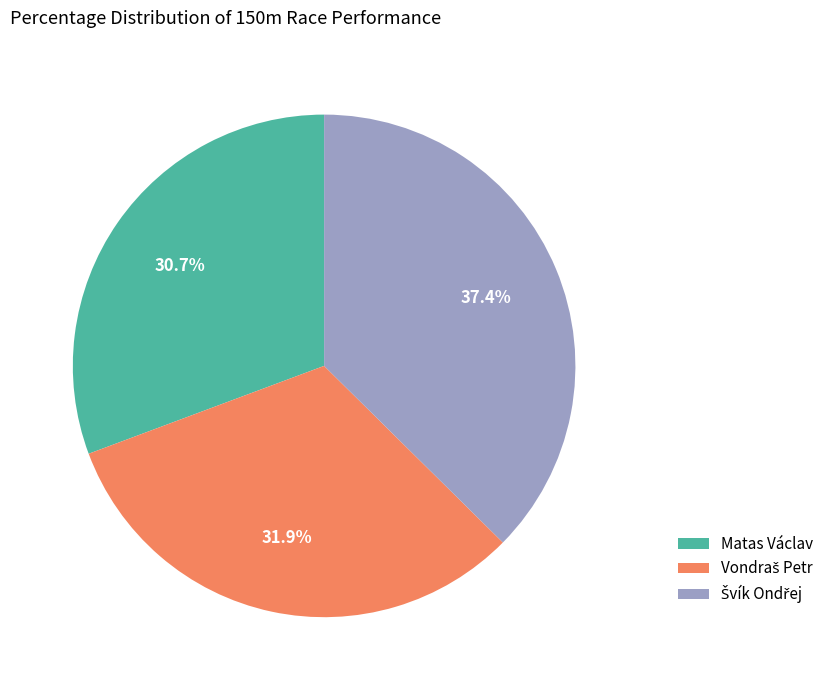

What is the smallest slice in the pie chart?

Matas Václav